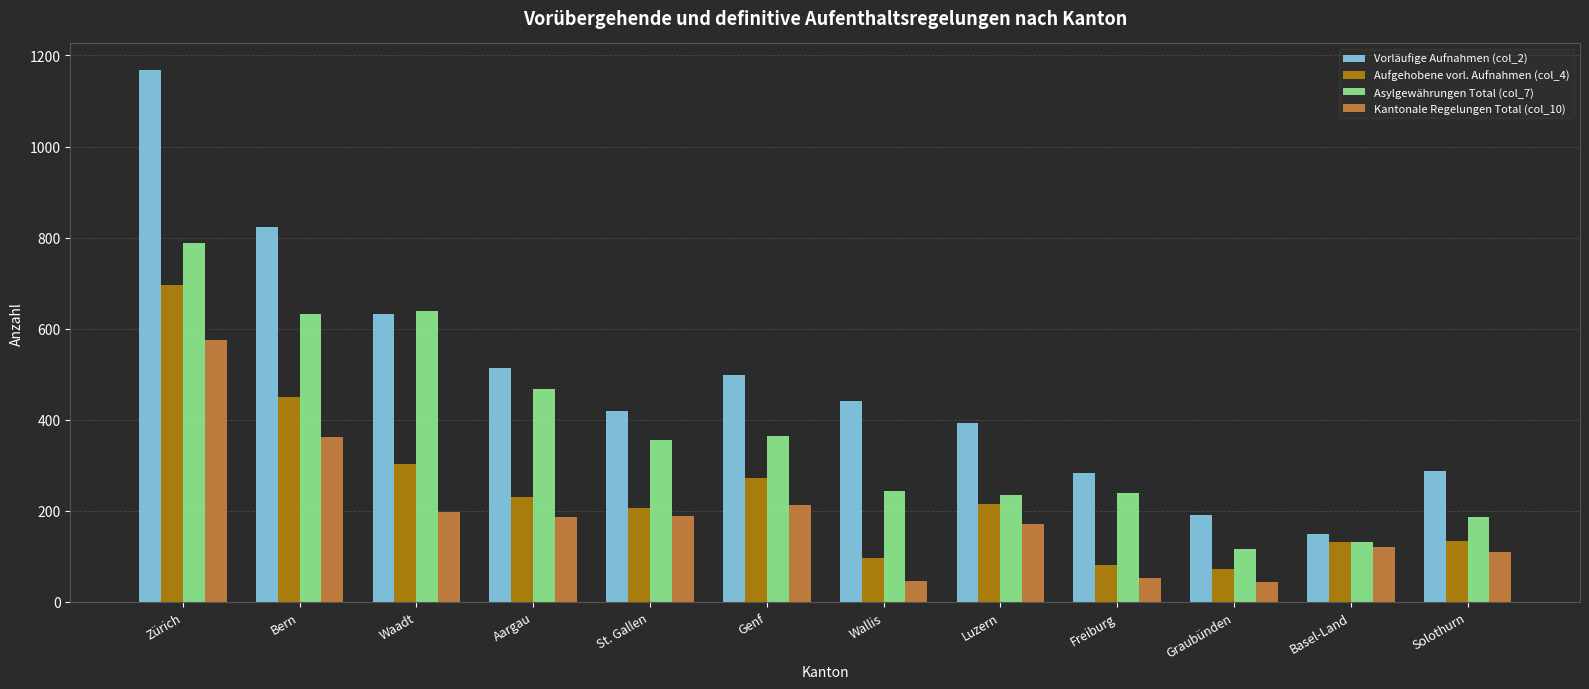

Which series has the largest total across all categories?

Vorläufige Aufnahmen (col_2)